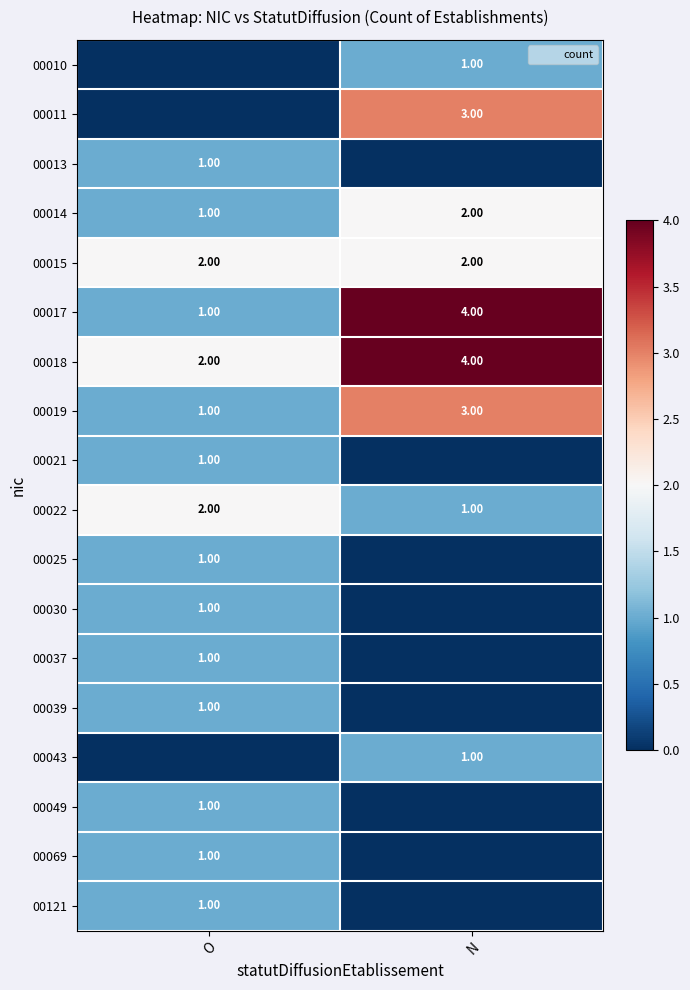

Count the 00018 values in the range 2 to 4.

2